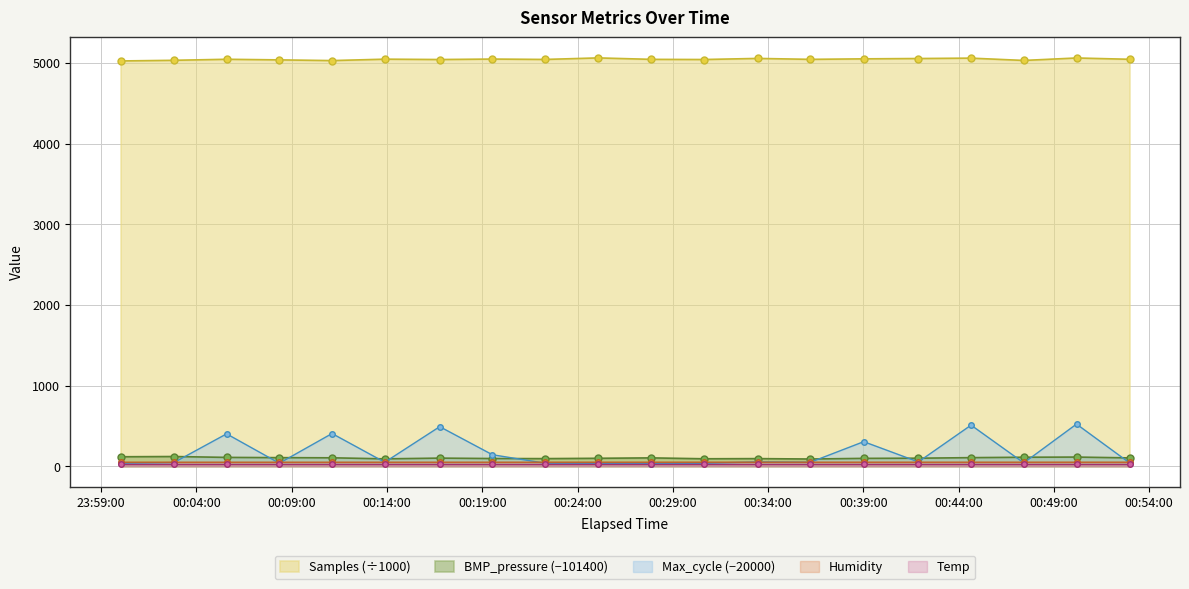

True or false: Temp and Max_cycle intersect in this chart.

False